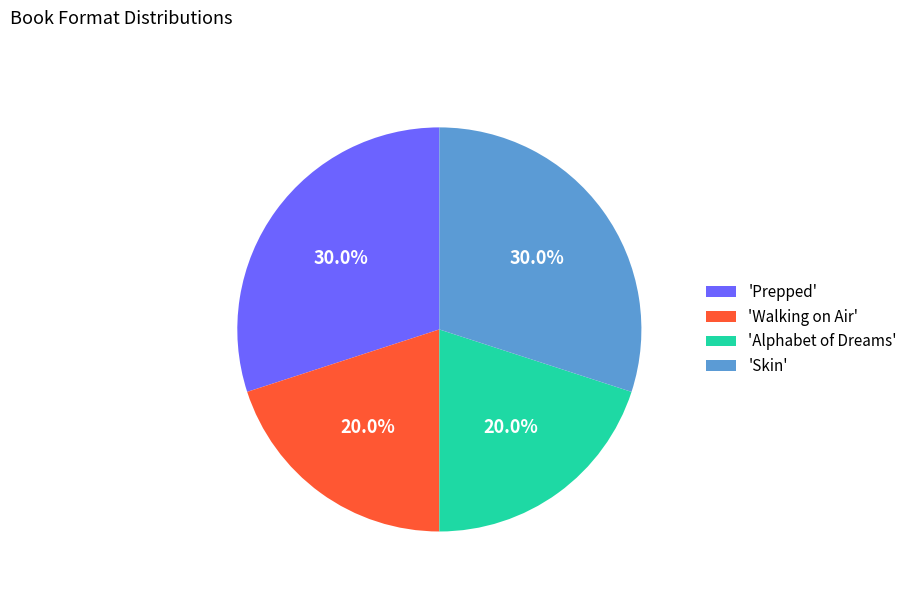

What is the total percentage of 'Alphabet of Dreams' and 'Skin'?

50.0%